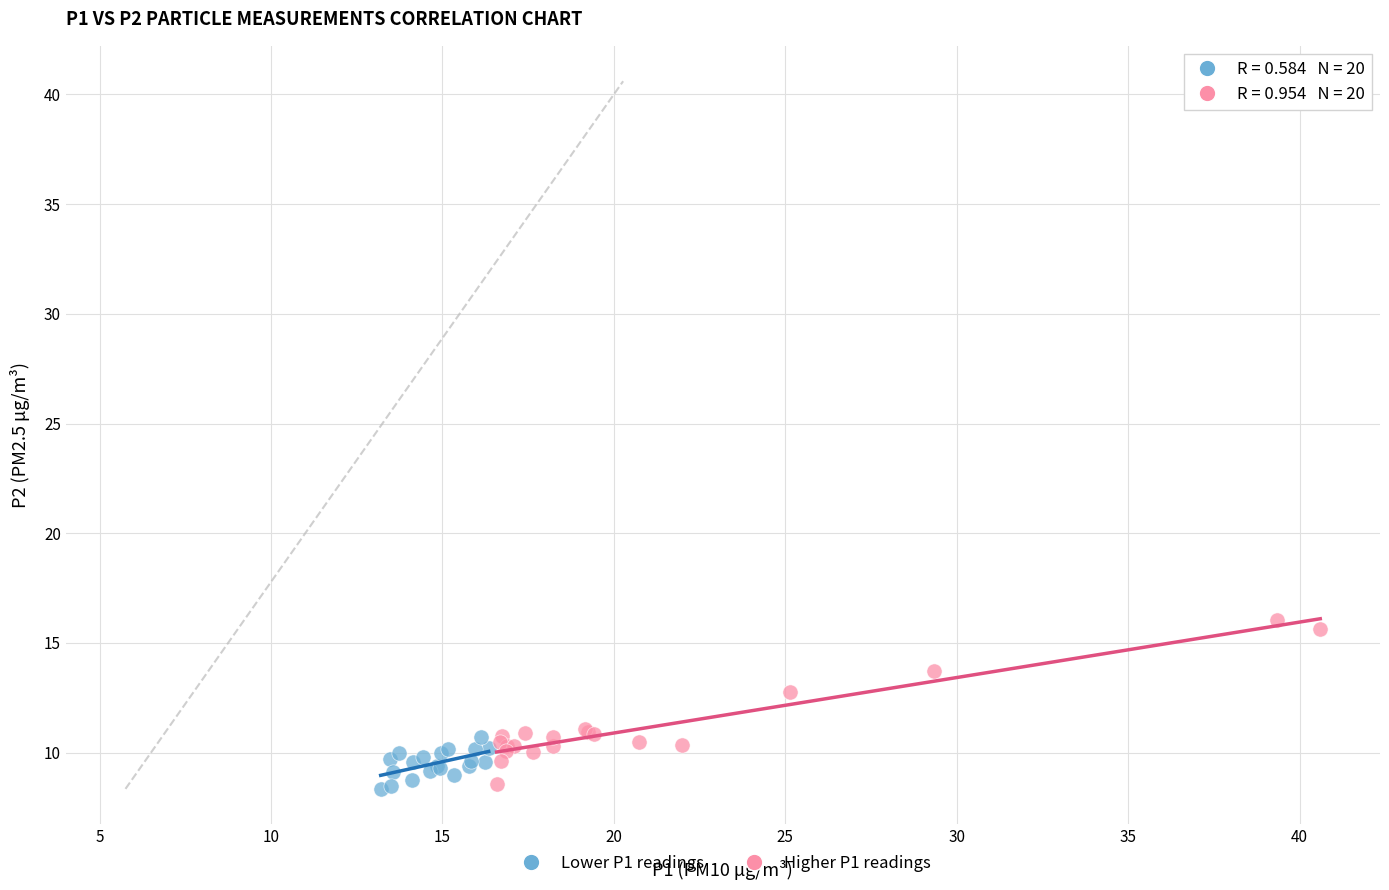

Which series contains the highest Y value?

Higher P1 readings